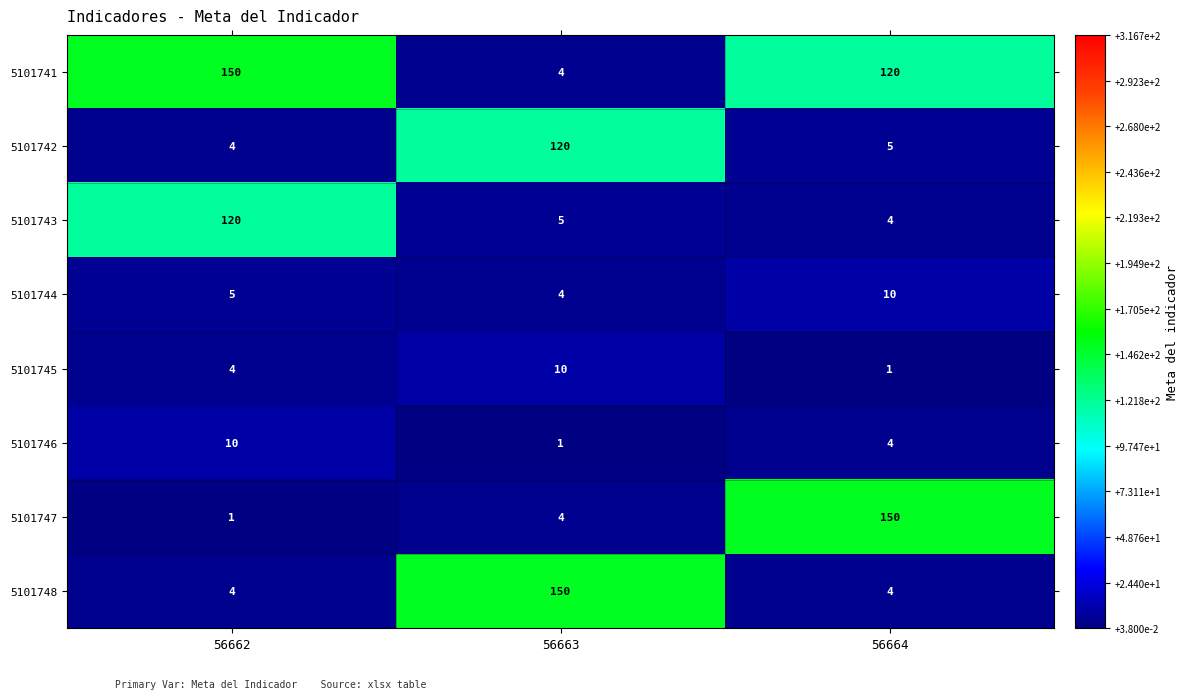

What is the highest value of the 5101741 series?

150